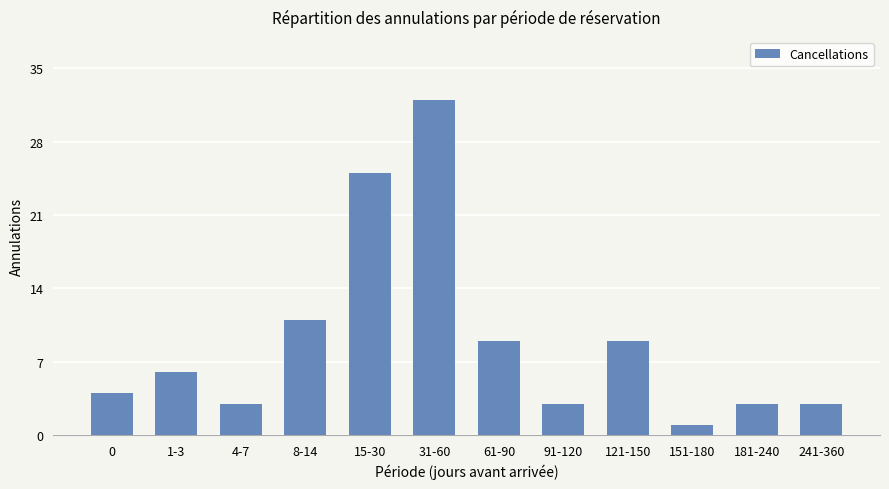

Does the chart contain stacked bars?

No